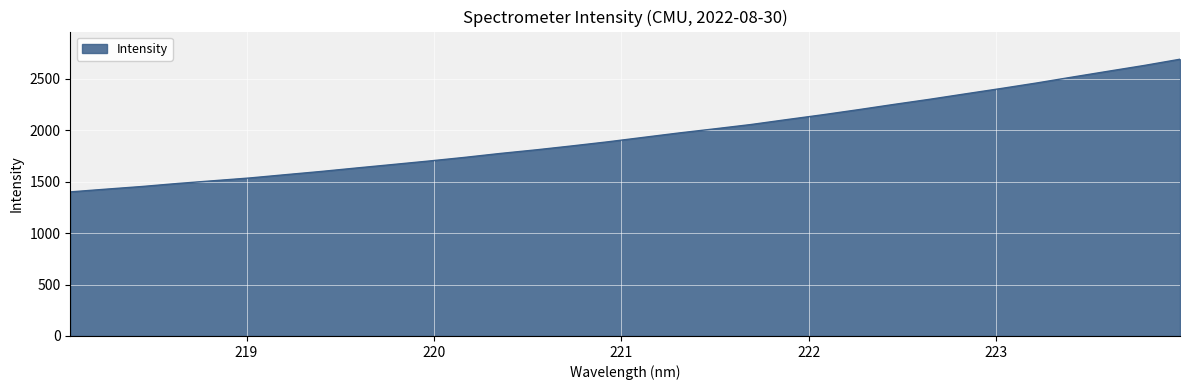

What is the minimum value shown in the chart?

1401.0